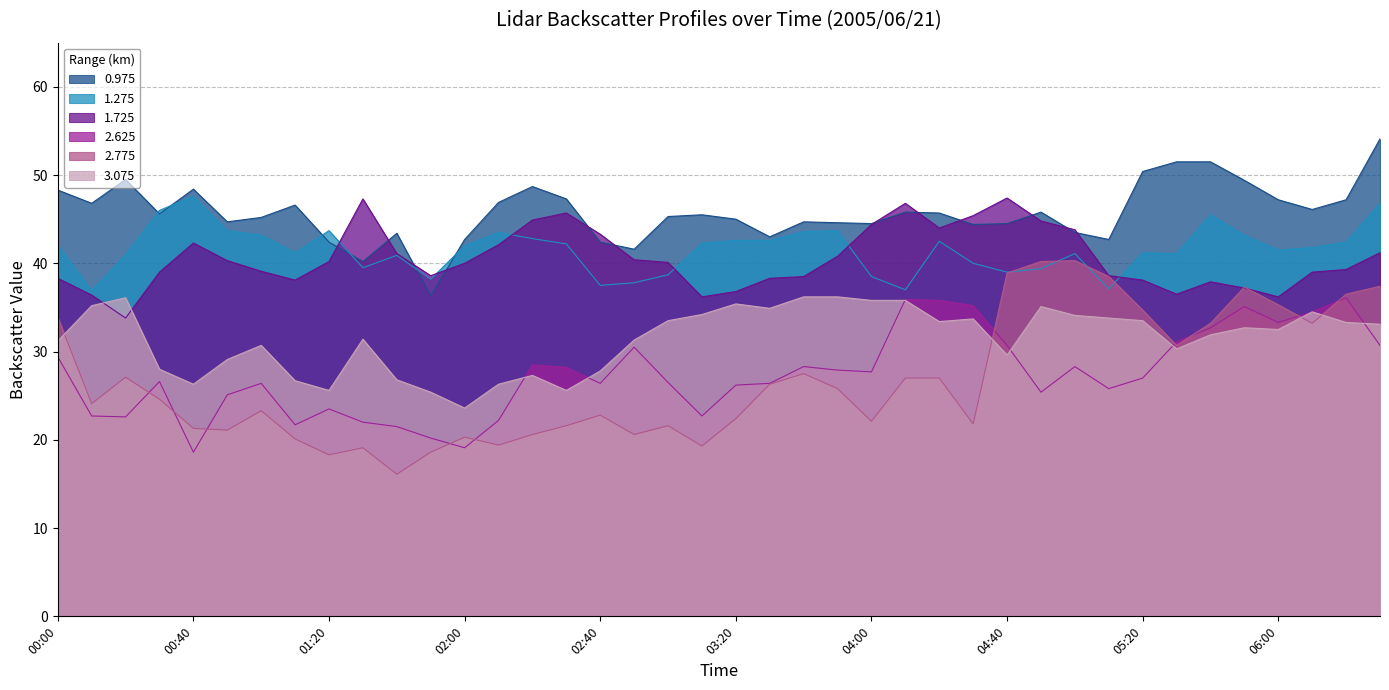

True or false: 1.725 and 2.625 cross at least once.

False